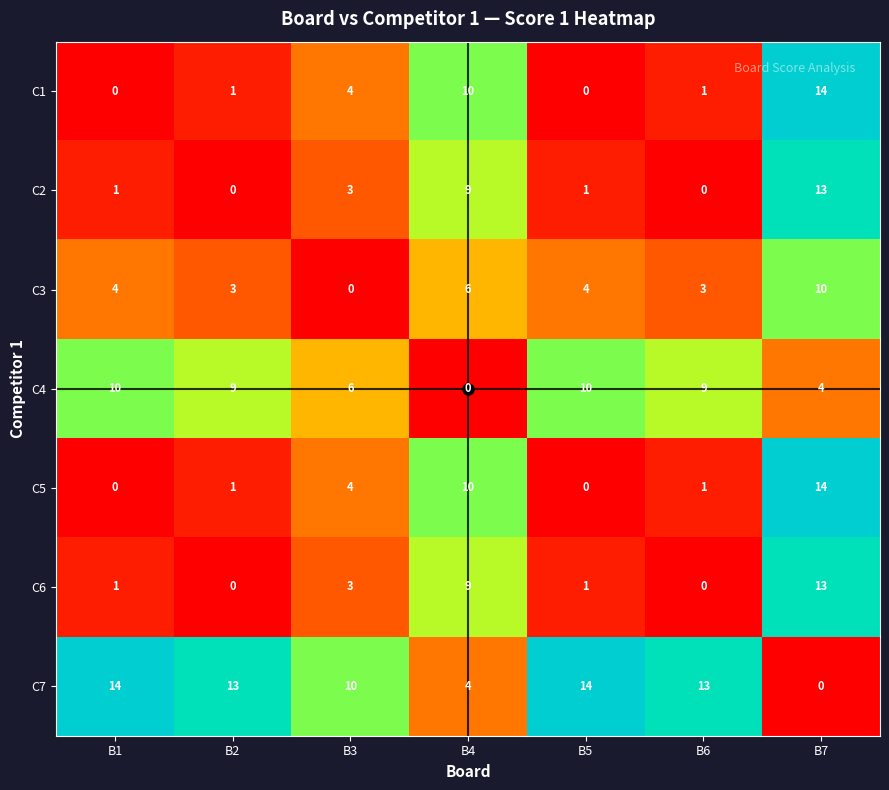

The value of C3 at B5 is 5. True or false?

False